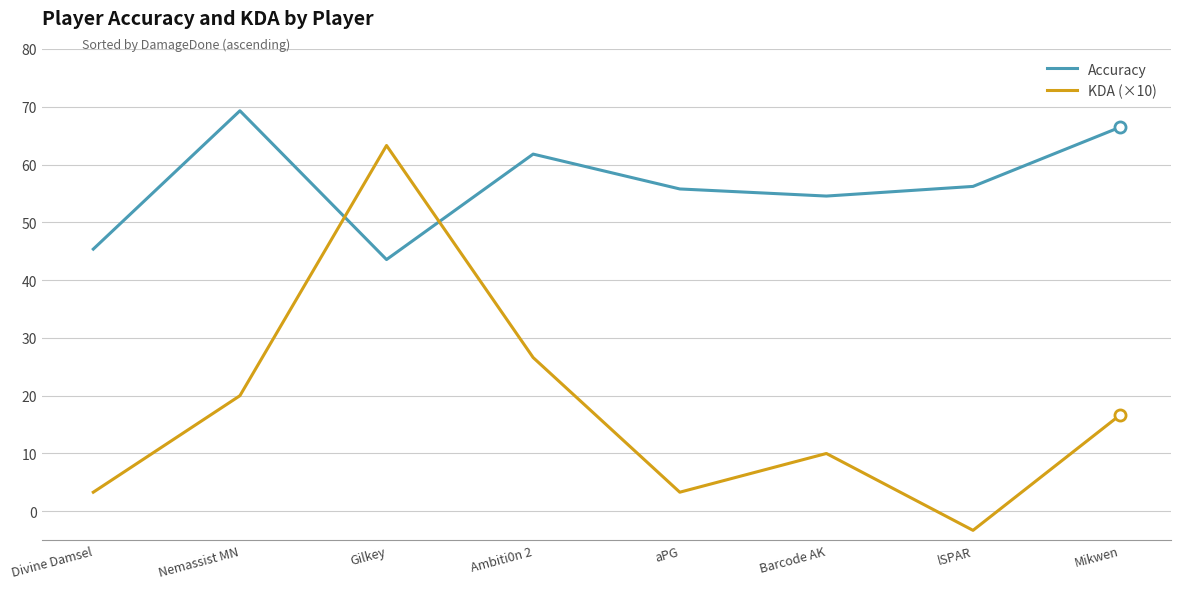

What is the total value across all series at Gilkey?

106.9